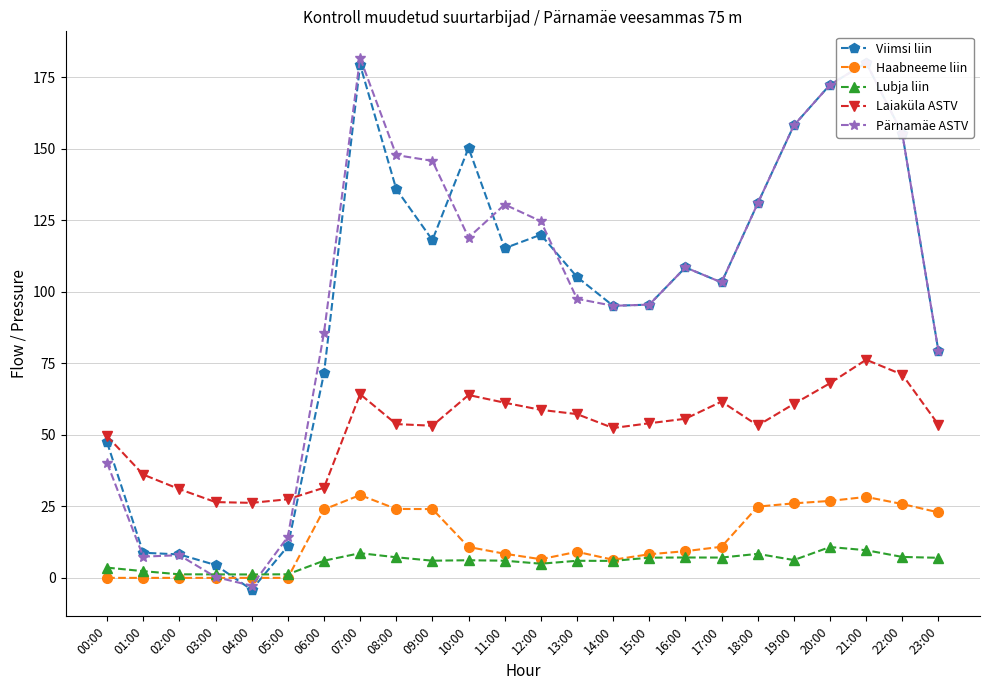

What are all the series names shown in the legend?

Viimsi liin, Haabneeme liin, Lubja liin, Laiaküla ASTV, Pärnamäe ASTV